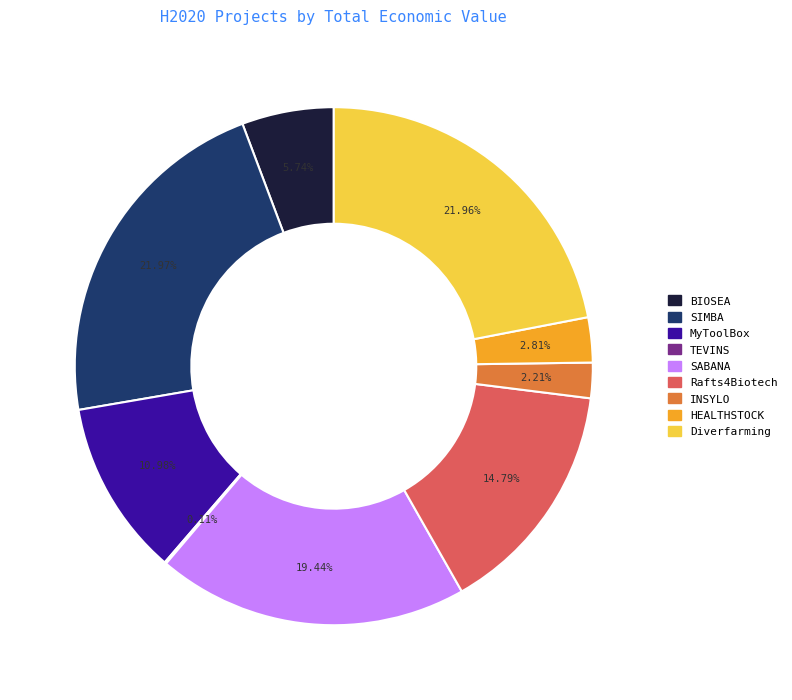

To the nearest percent, what is the difference between the BIOSEA and HEALTHSTOCK slice percentages?

3%